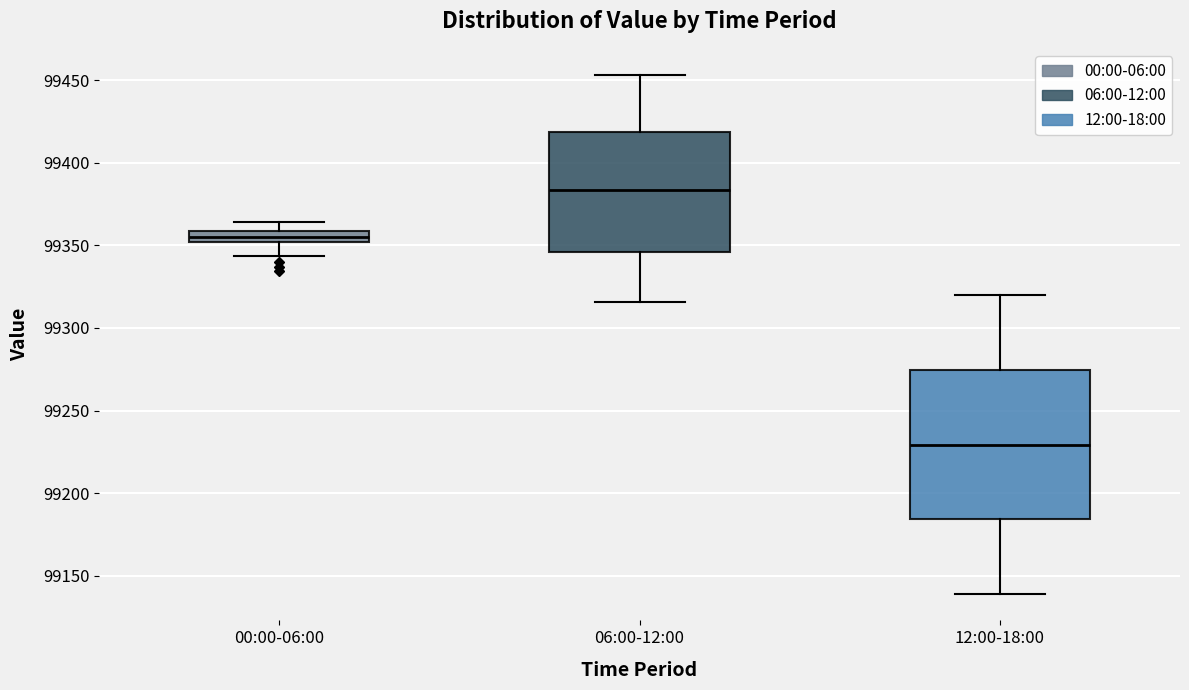

Which box has the highest median line?

06:00-12:00